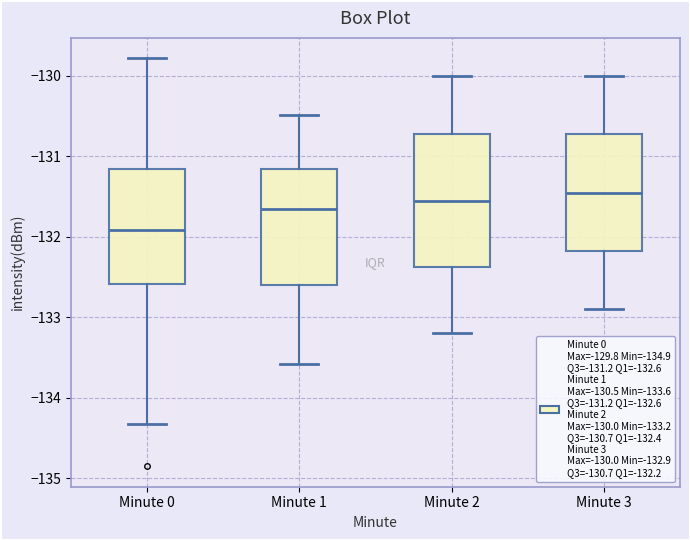

Which box is the tallest, from its lower edge to its upper edge?

Minute 2